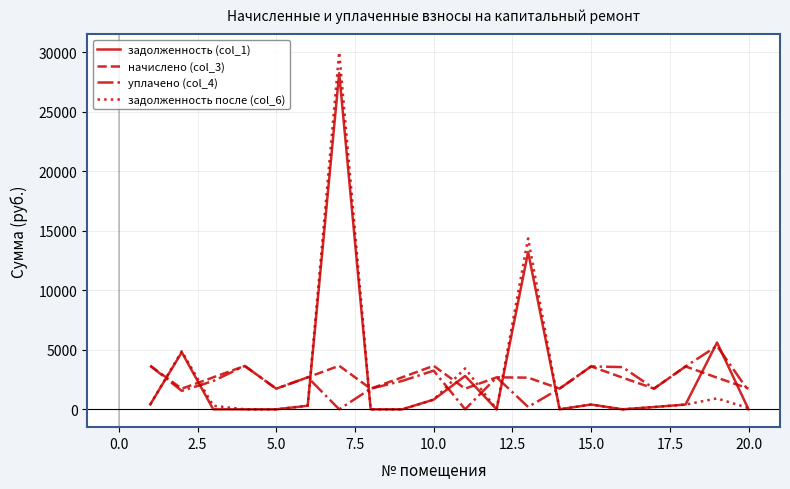

How many times do начислено (col_3) and задолженность после (col_6) cross each other?

8